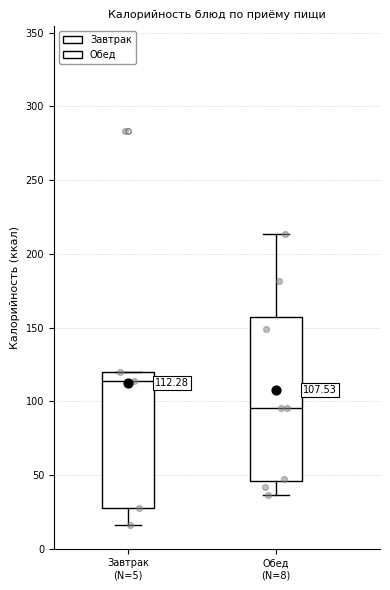

Which box is the tallest, from its lower edge to its upper edge?

Обед (N=8)